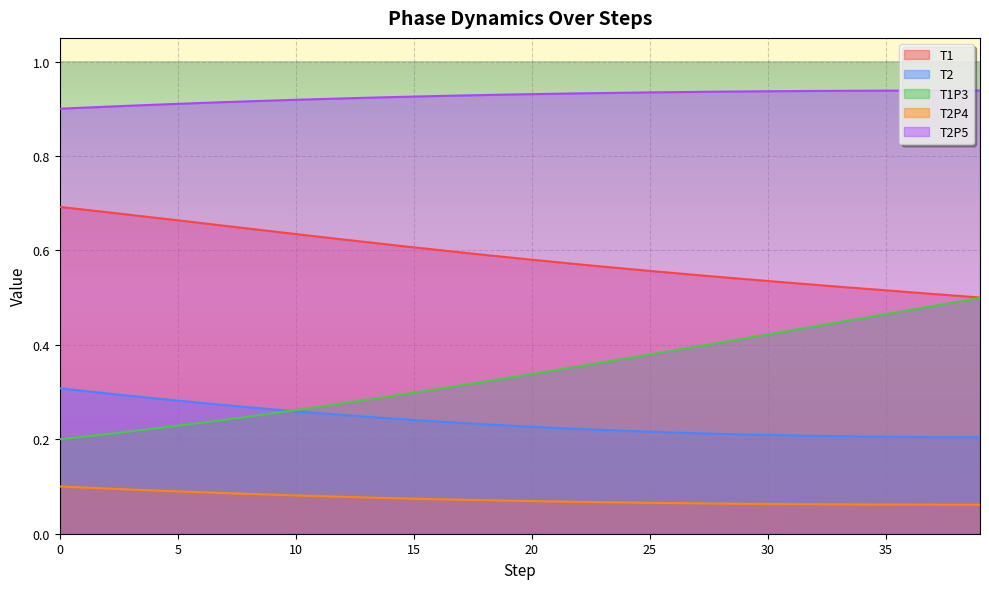

Rank the categories by T2P4 value from lowest to highest.

0.0, 1.0, 2.0, 3.0, 4.0, 5.0, 6.0, 7.0, 8.0, 9.0, 10.0, 11.0, 12.0, 13.0, 14.0, 15.0, 16.0, 17.0, 18.0, 19.0, 20.0, 21.0, 22.0, 23.0, 24.0, 25.0, 26.0, 27.0, 28.0, 29.0, 30.0, 31.0, 32.0, 33.0, 34.0, 35.0, 36.0, 37.0, 38.0, 39.0